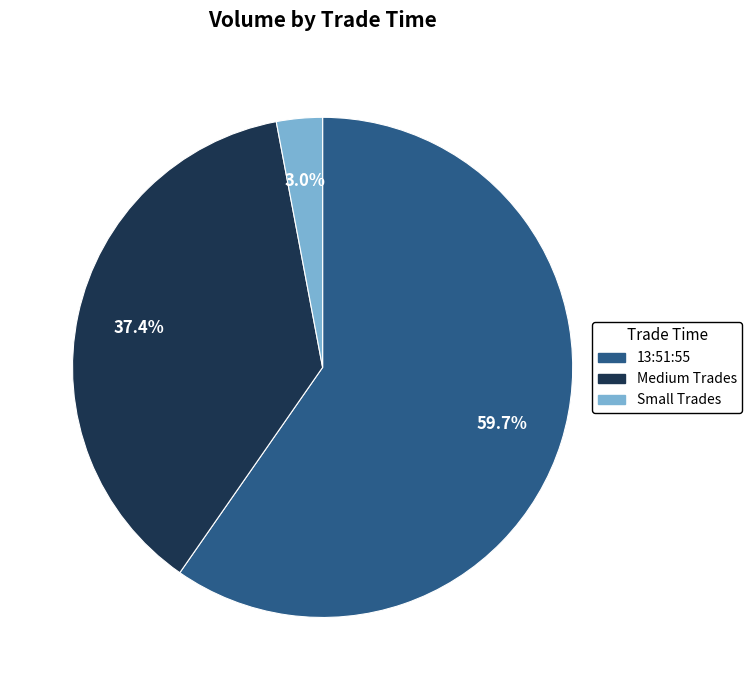

Is there any slice that represents more than half of the pie?

Yes